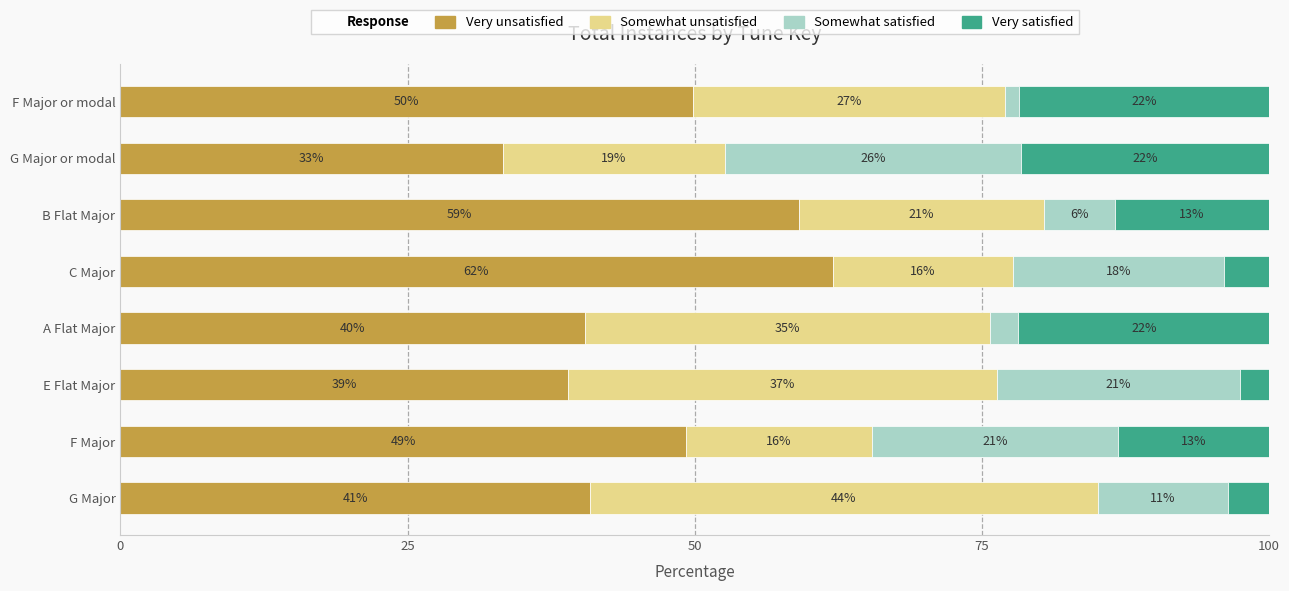

How many series are shown in this chart?

4